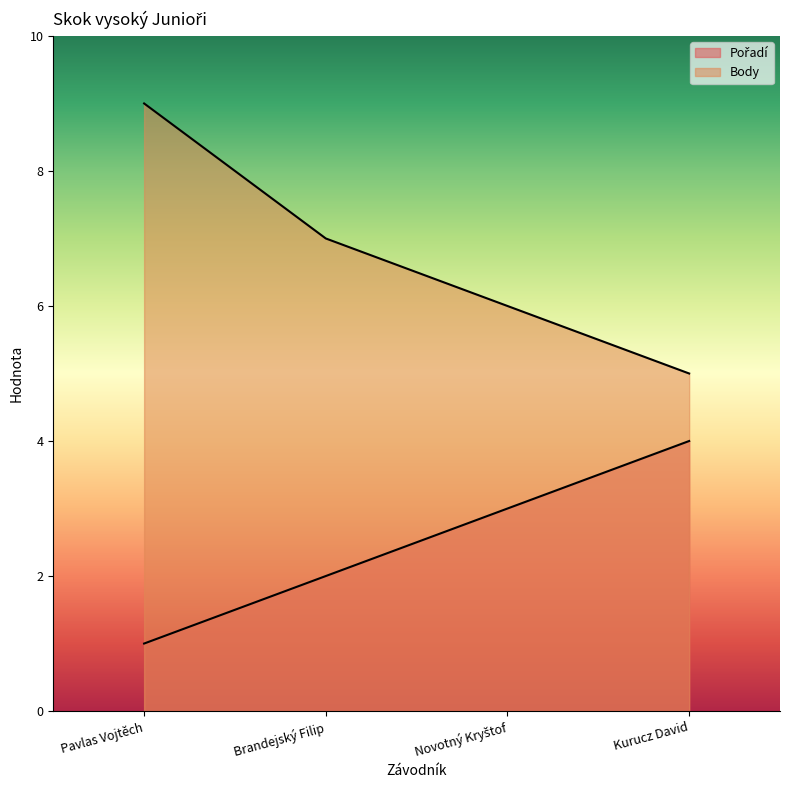

How many distinct data groups are displayed?

2